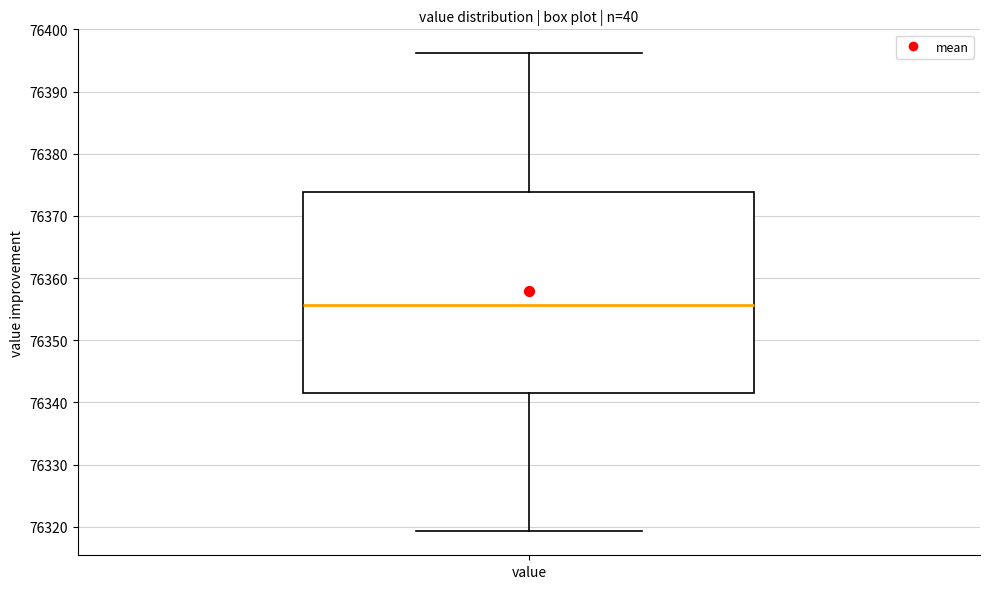

Read this box plot against the y-axis: the position of the median line, the range covered by the box, and the ends of both whiskers. The values are not printed on the chart, so give them approximately, as read against the axis.

median 76356, box 76342 to 76374, whiskers 76319 to 76396